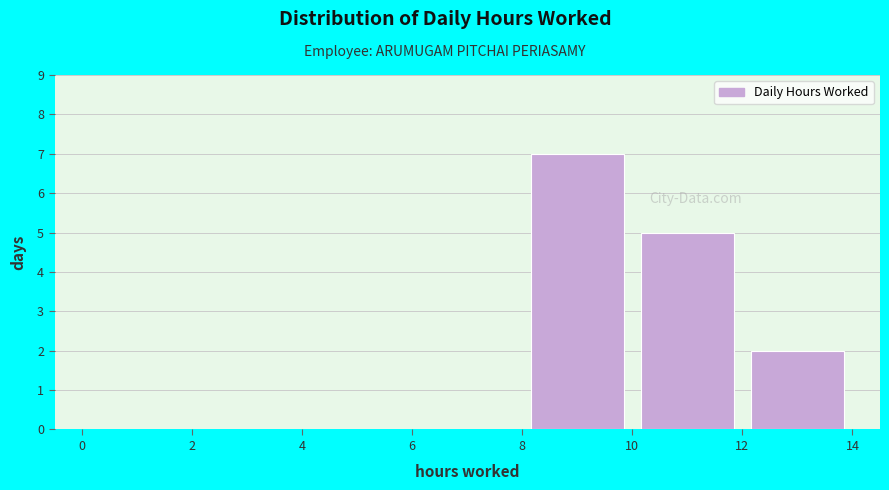

Over which range of the x-axis is the bar tallest?

8 to 10